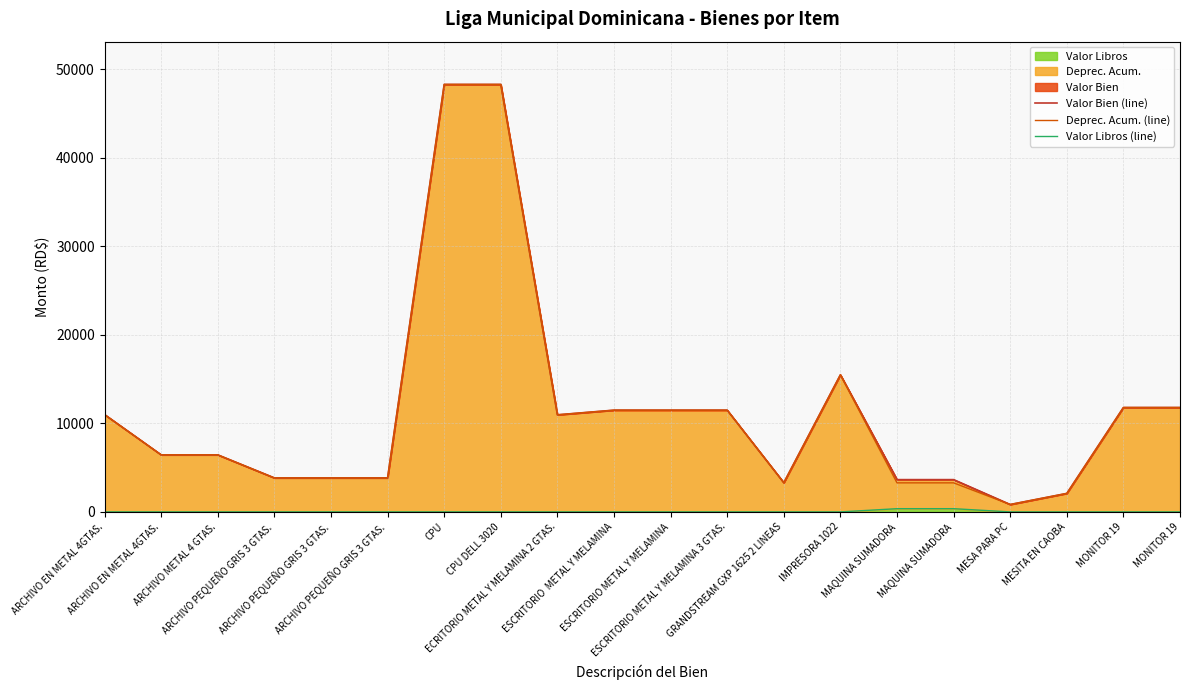

How many lines are shown in the chart?

3